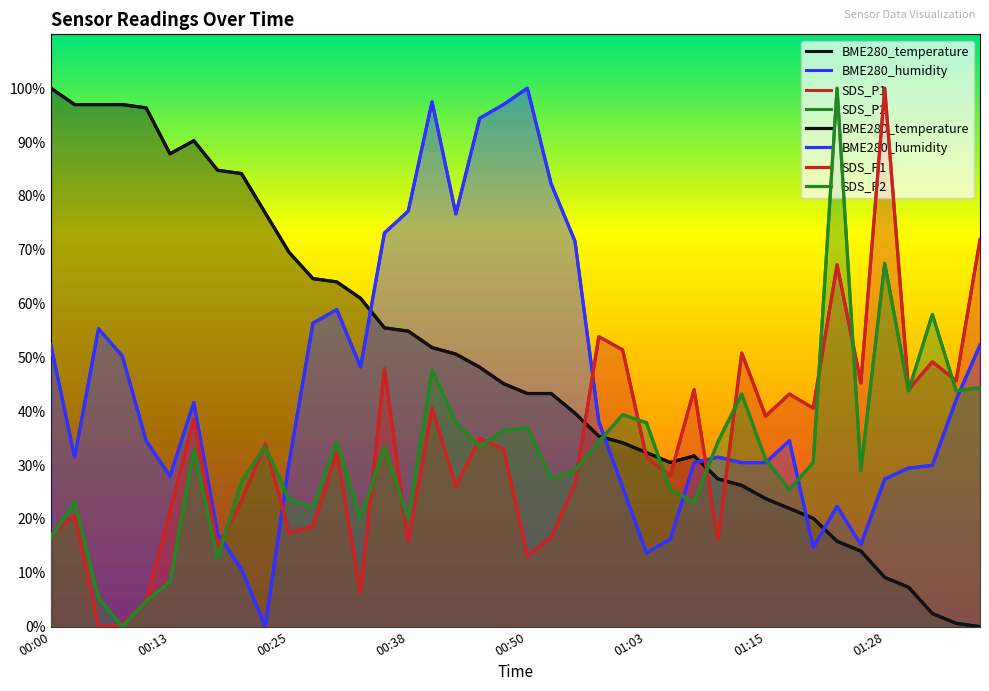

Is the value of BME280_temperature at 37 greater than the value of SDS_P2 at 00:13?

No